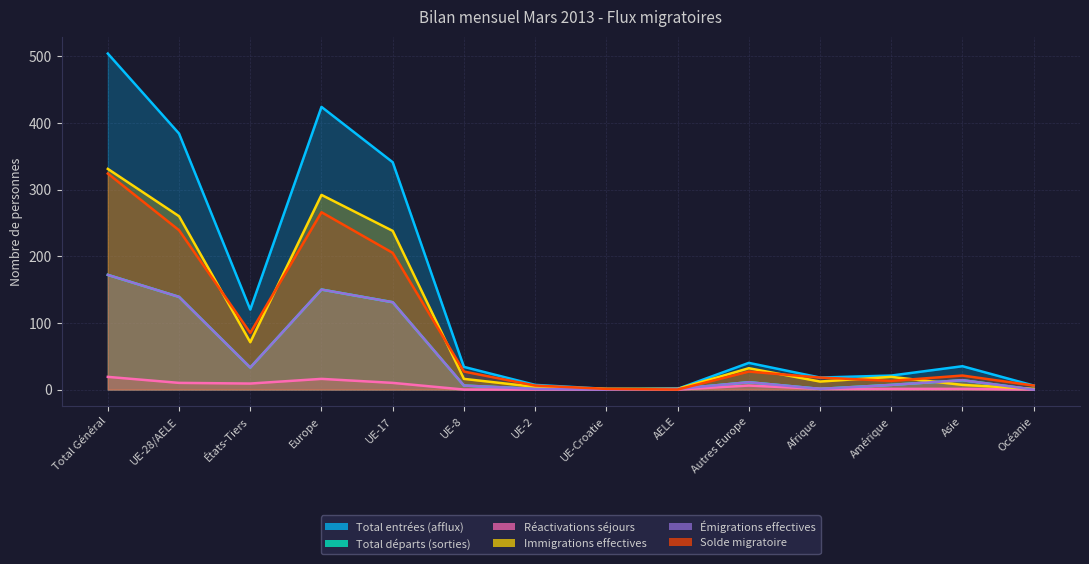

True or false: Total départs (sorties) has more than 2 interior local peaks.

True